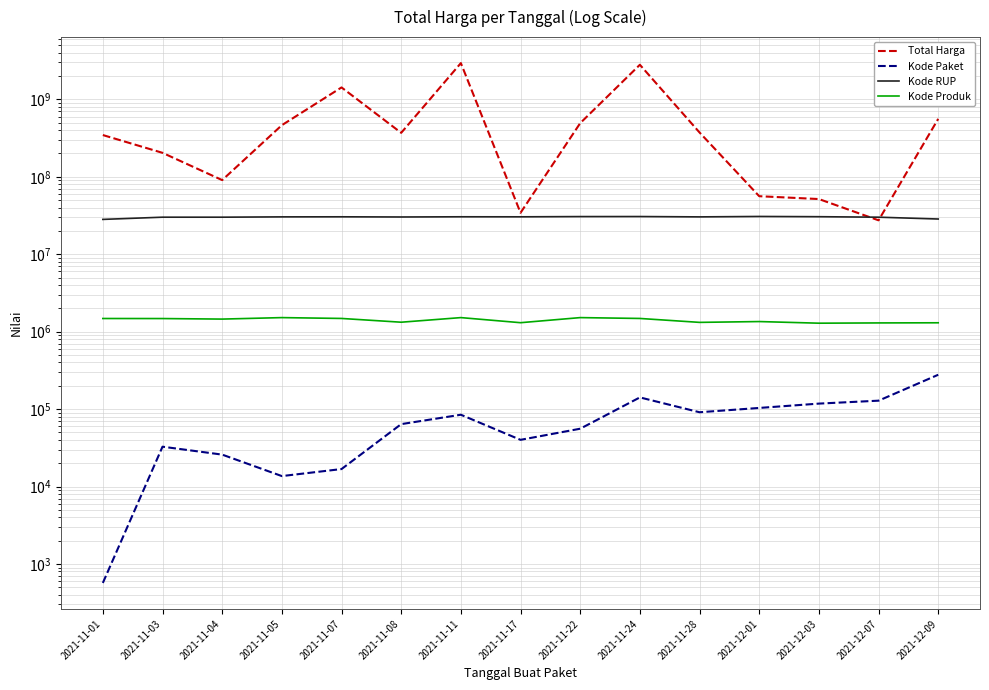

At which label is Kode RUP closest to 29458099?

2021-11-03